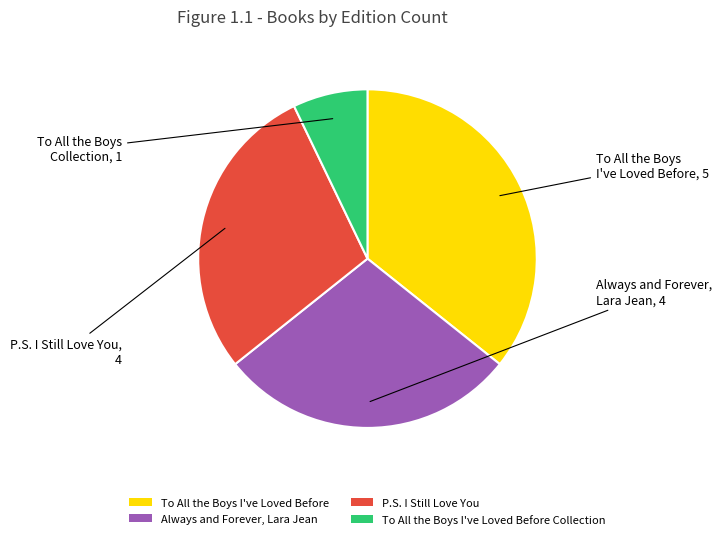

Does any single category account for the majority?

No